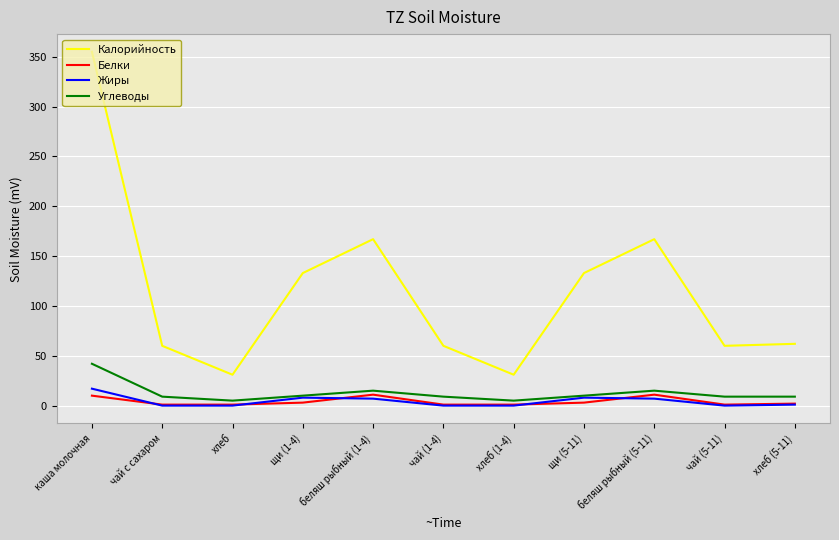

Which series has the largest total across all categories?

Калорийность